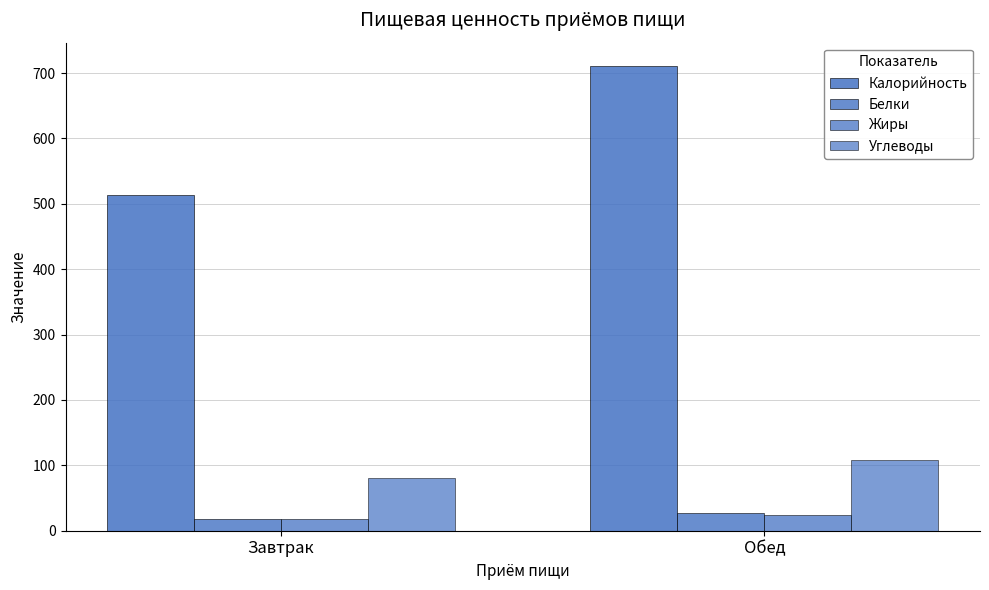

Reading left to right, transcribe all the data shown in this chart.

Калорийность: 513.0	711.0
Белки: 17.8	26.8
Жиры: 17.7	23.7
Углеводы: 80.2	108.3